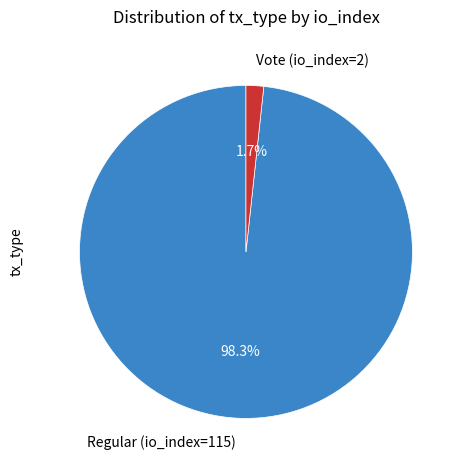

Which has a higher value, Regular (io_index=115) or Vote (io_index=2)?

Regular (io_index=115)